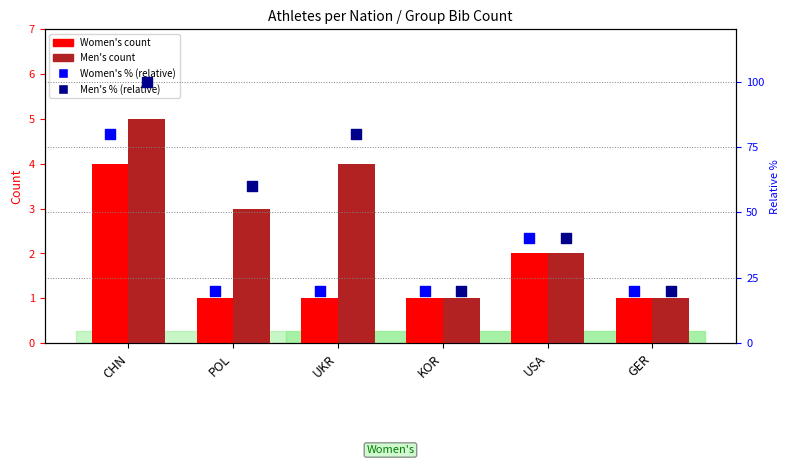

What are all the series names shown in the legend?

Women's count, Men's count, Women's % (relative), Men's % (relative)